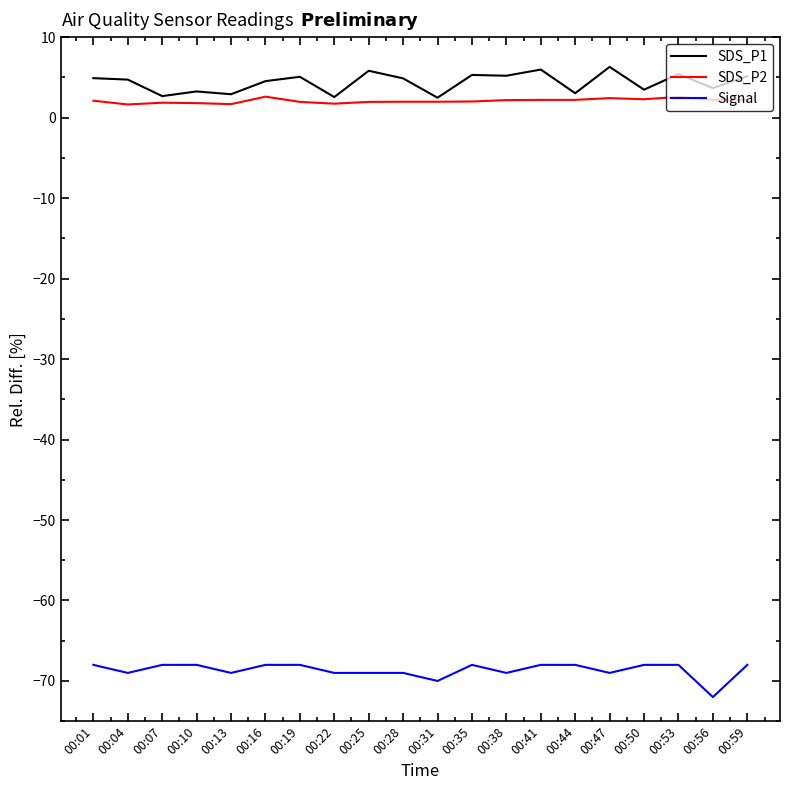

Is the value of SDS_P1 at 00:59 greater than the value of Signal at 00:01?

Yes